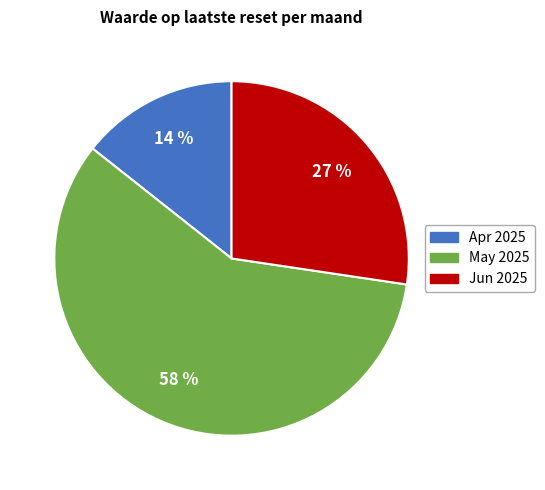

Is there a majority slice in this chart?

Yes